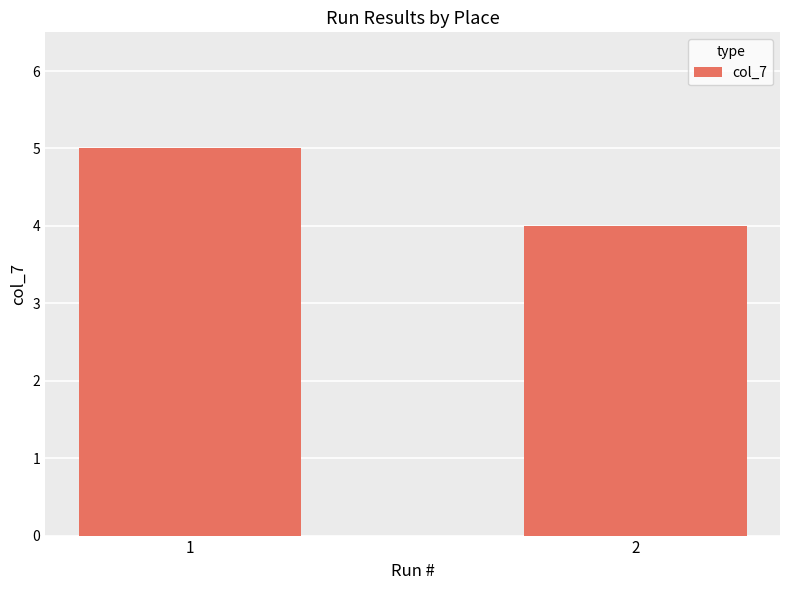

Are the bars horizontal?

No